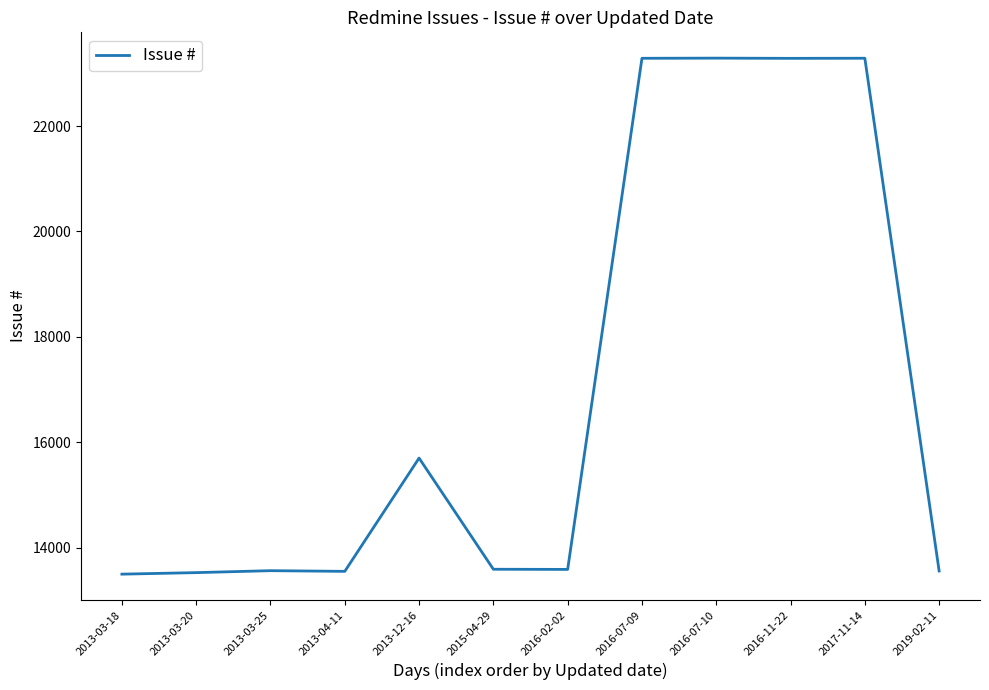

How many categories are shown in the chart?

12